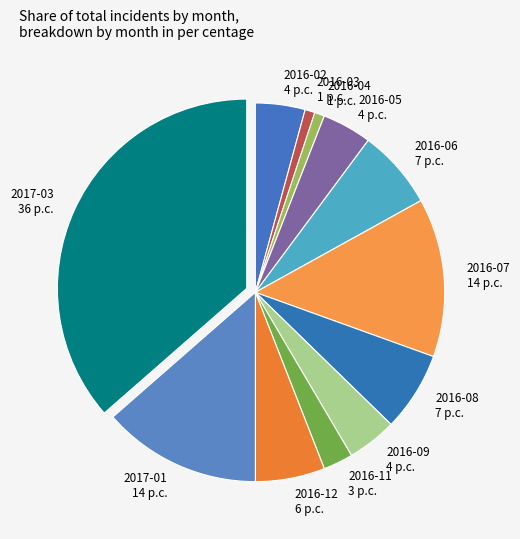

Which has a higher value, 2016-07 or 2017-03?

2017-03